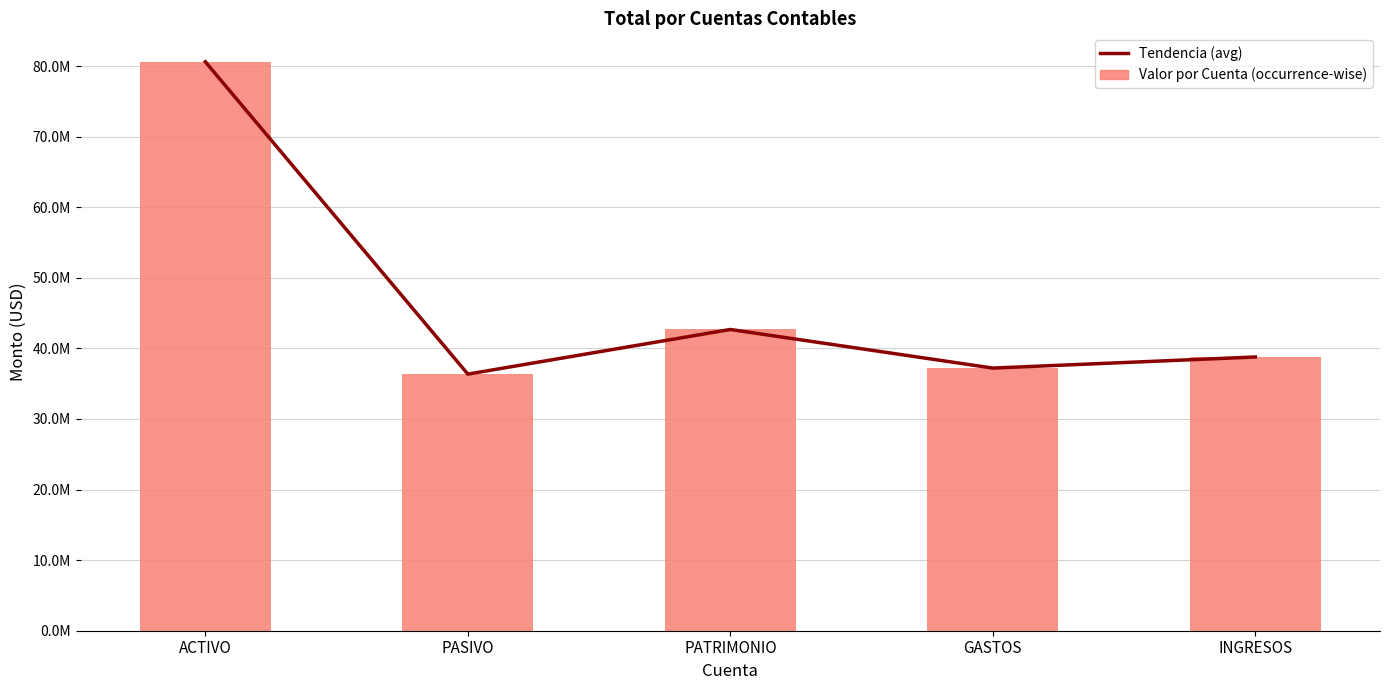

Which series has the largest total across all categories?

Tendencia (avg)